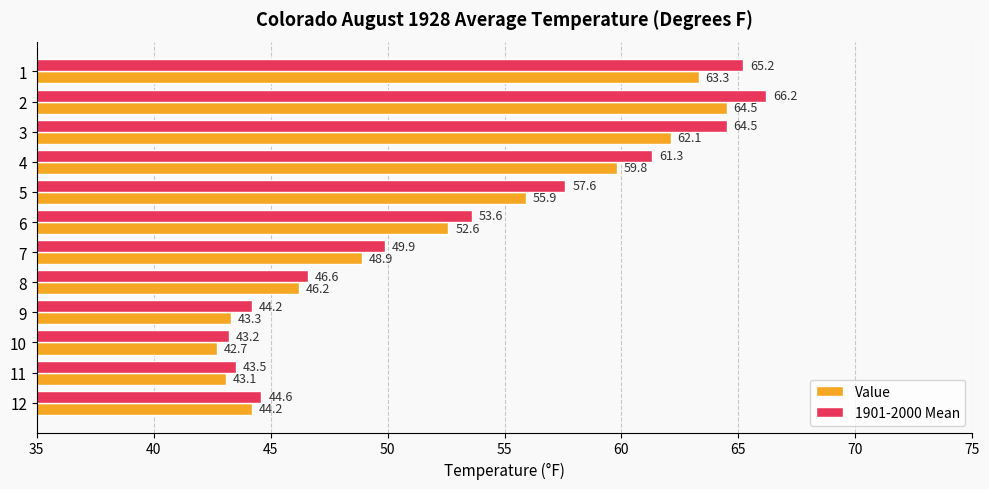

What is the minimum value shown in the chart?

42.7